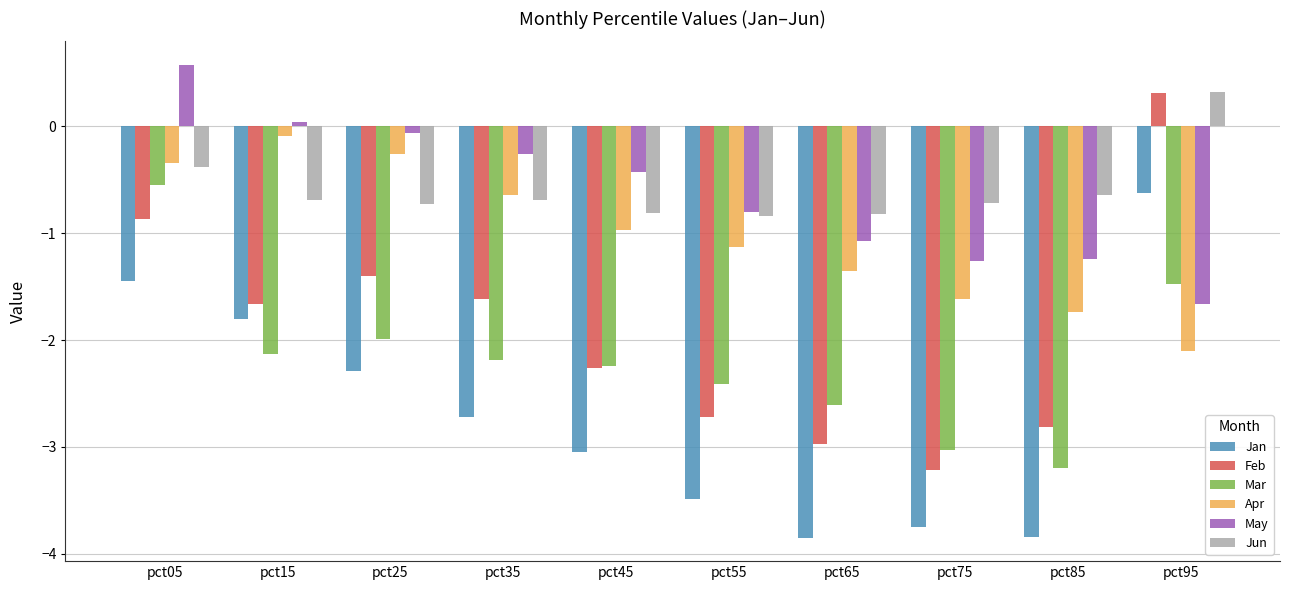

What is the spread (max minus min) of values at pct65?

3.0